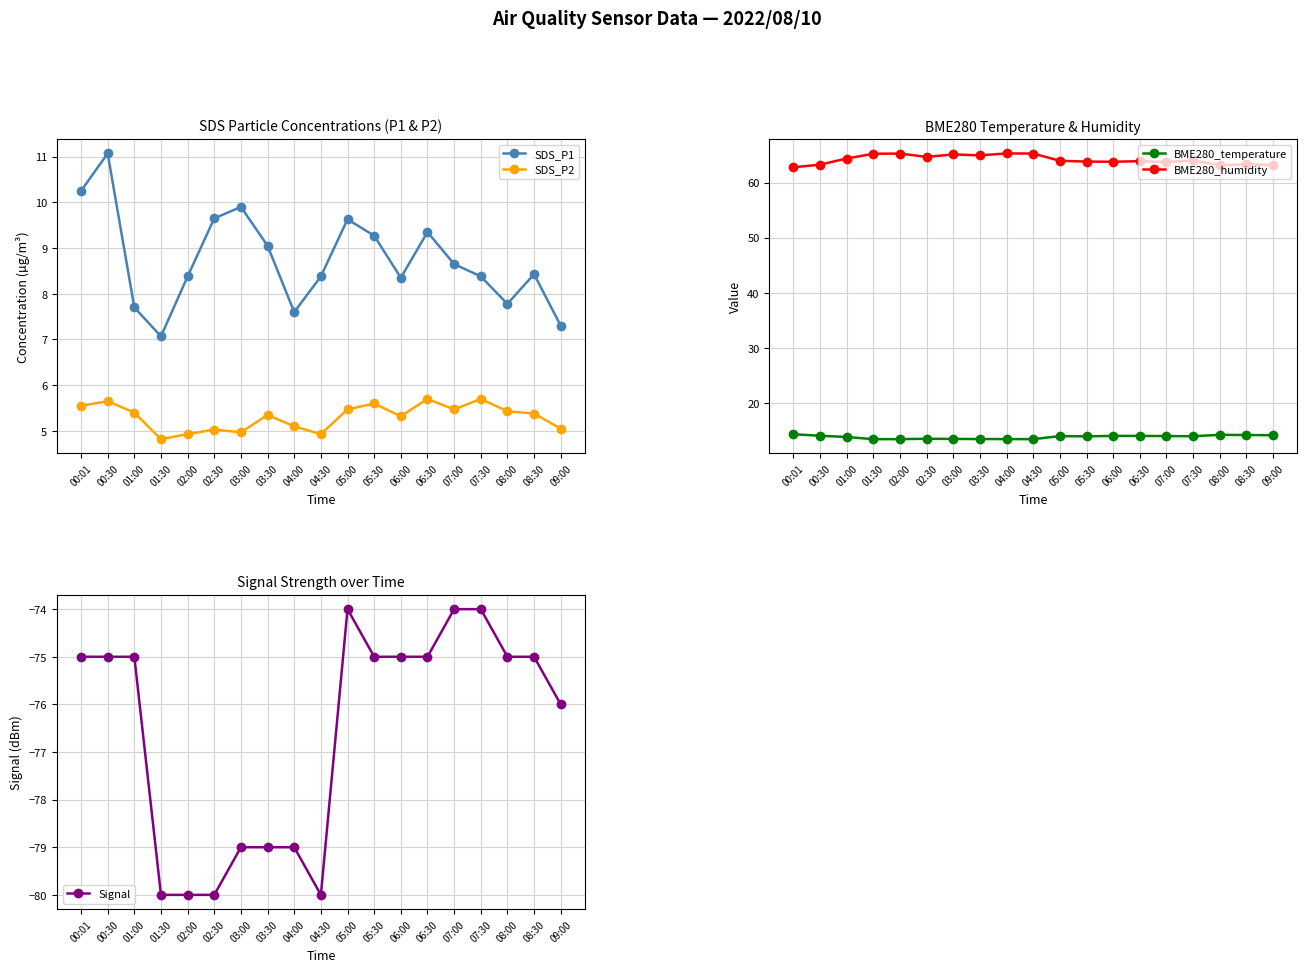

How many lines are shown in the chart?

5